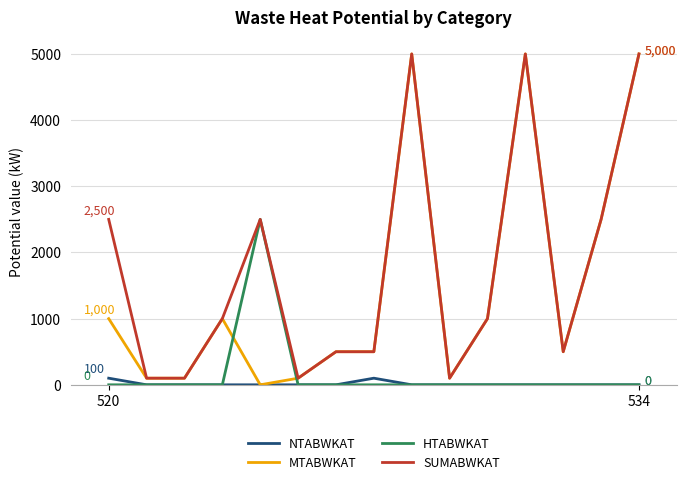

In NTABWKAT, how many points are higher than both neighbors (excluding endpoints)?

1